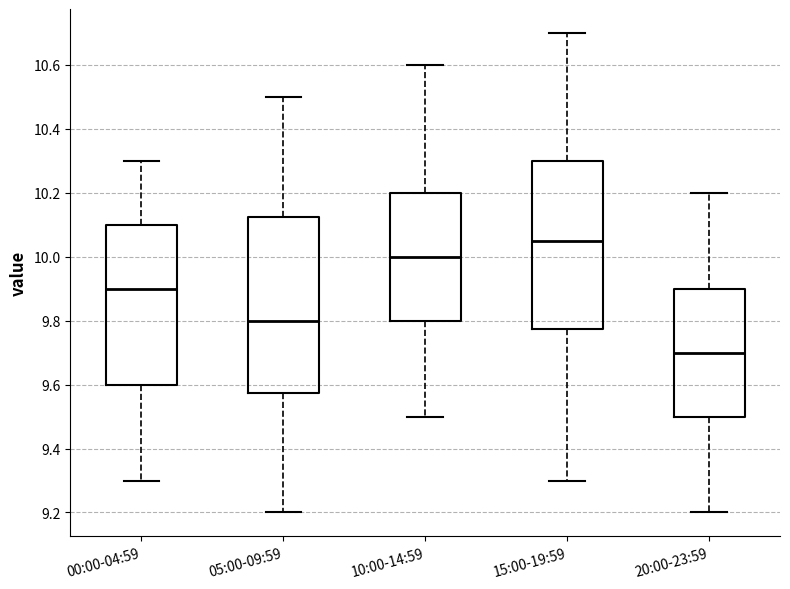

Where is the lower edge of the box for 05:00-09:59 on the y-axis? The values are not printed on the chart, so give them approximately, as read against the axis.

9.58